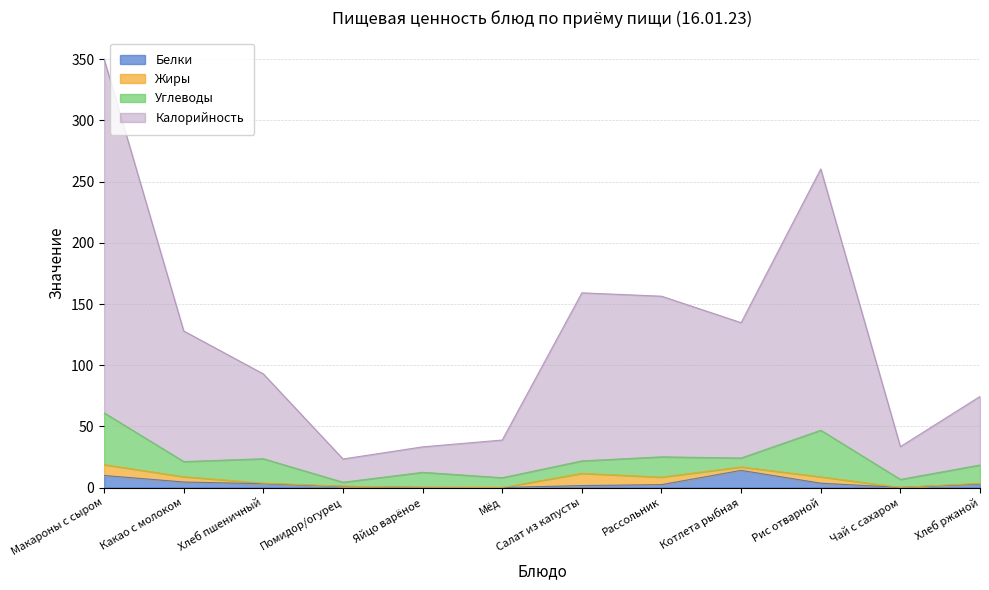

Which label corresponds to the smallest value in the chart?

Мёд